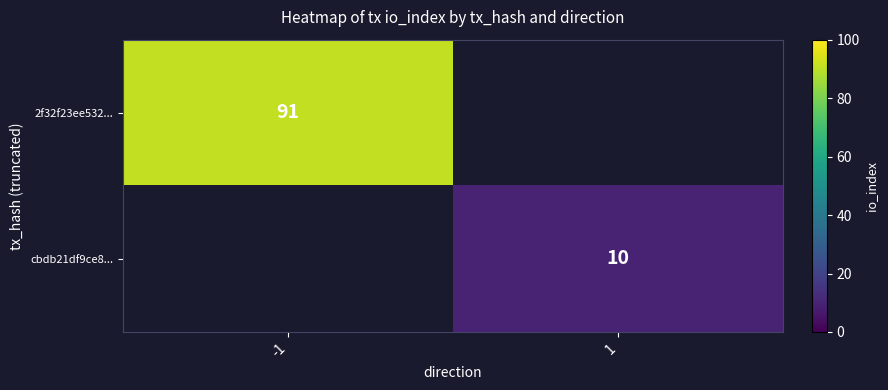

Is it true that 2f32f23ee532... equals 91 at -1?

True